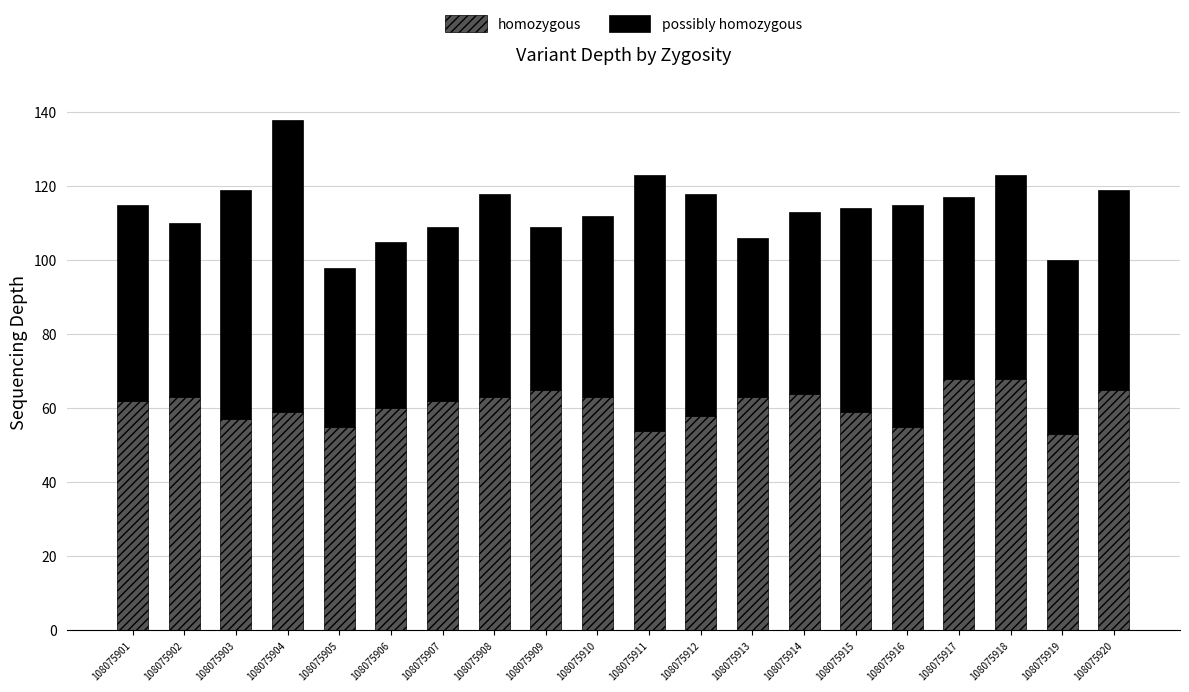

What is the minimum value for homozygous?

53